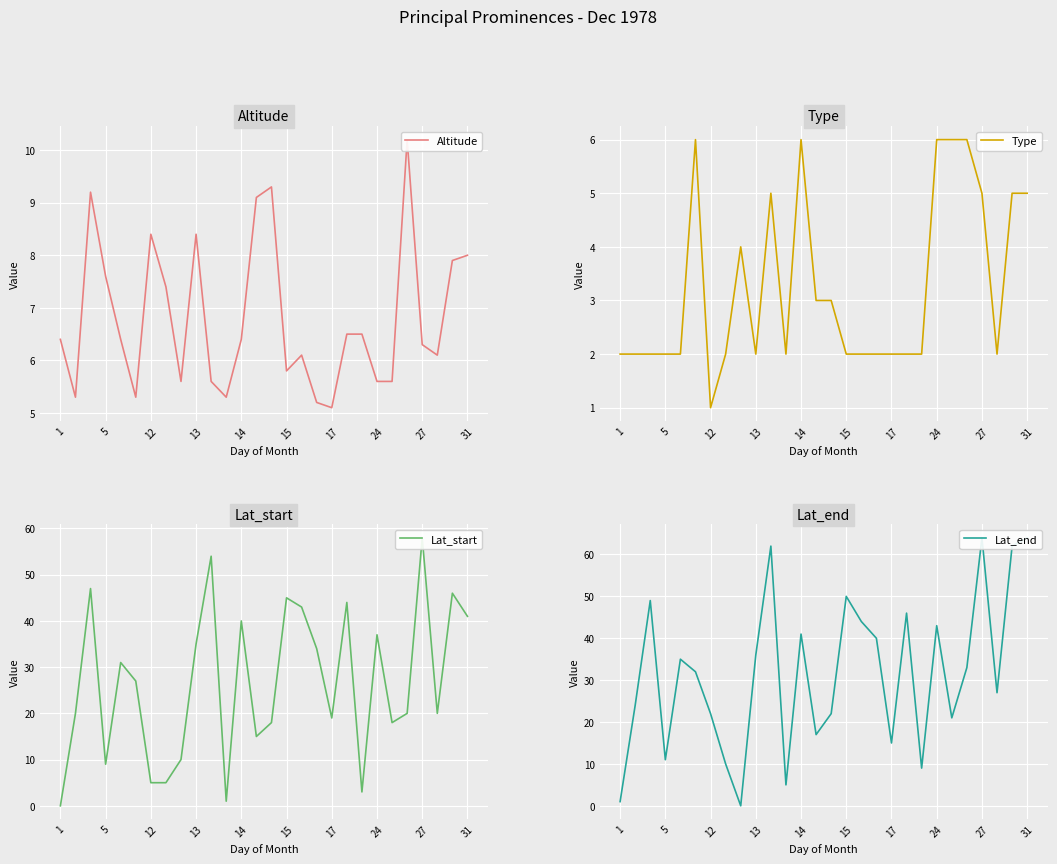

Reading left to right, what are all the values shown in this chart?

Altitude: 6.4	5.3	9.2	7.6	6.4	5.3	8.4	7.4	5.6	8.4	5.6	5.3	6.4	9.1	9.3	5.8	6.1	5.2	5.1	6.5	6.5	5.6	5.6	10.2	6.3	6.1	7.9	8.0
Type: 2.0	2.0	2.0	2.0	2.0	6.0	1.0	2.0	4.0	2.0	5.0	2.0	6.0	3.0	3.0	2.0	2.0	2.0	2.0	2.0	2.0	6.0	6.0	6.0	5.0	2.0	5.0	5.0
Lat_start: 0.0	20.0	47.0	9.0	31.0	27.0	5.0	5.0	10.0	35.0	54.0	1.0	40.0	15.0	18.0	45.0	43.0	34.0	19.0	44.0	3.0	37.0	18.0	20.0	58.0	20.0	46.0	41.0
Lat_end: 1.0	24.0	49.0	11.0	35.0	32.0	22.0	10.0	0.0	36.0	62.0	5.0	41.0	17.0	22.0	50.0	44.0	40.0	15.0	46.0	9.0	43.0	21.0	33.0	64.0	27.0	62.0	64.0